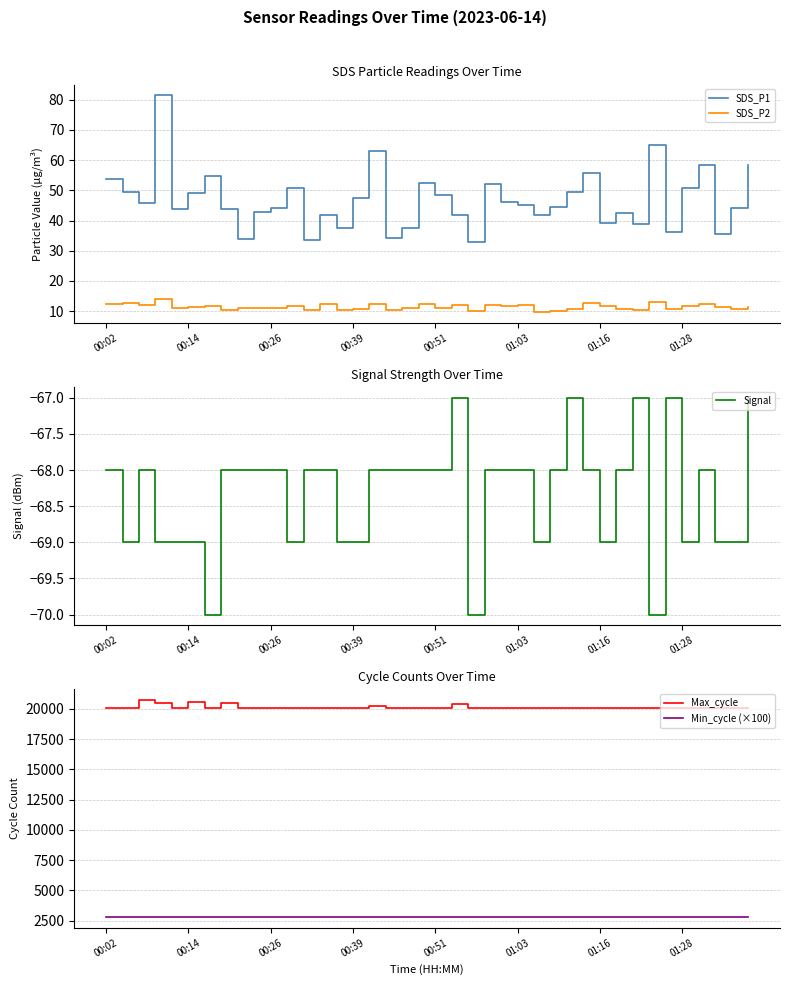

What is the average value of the SDS_P1 series?

46.7